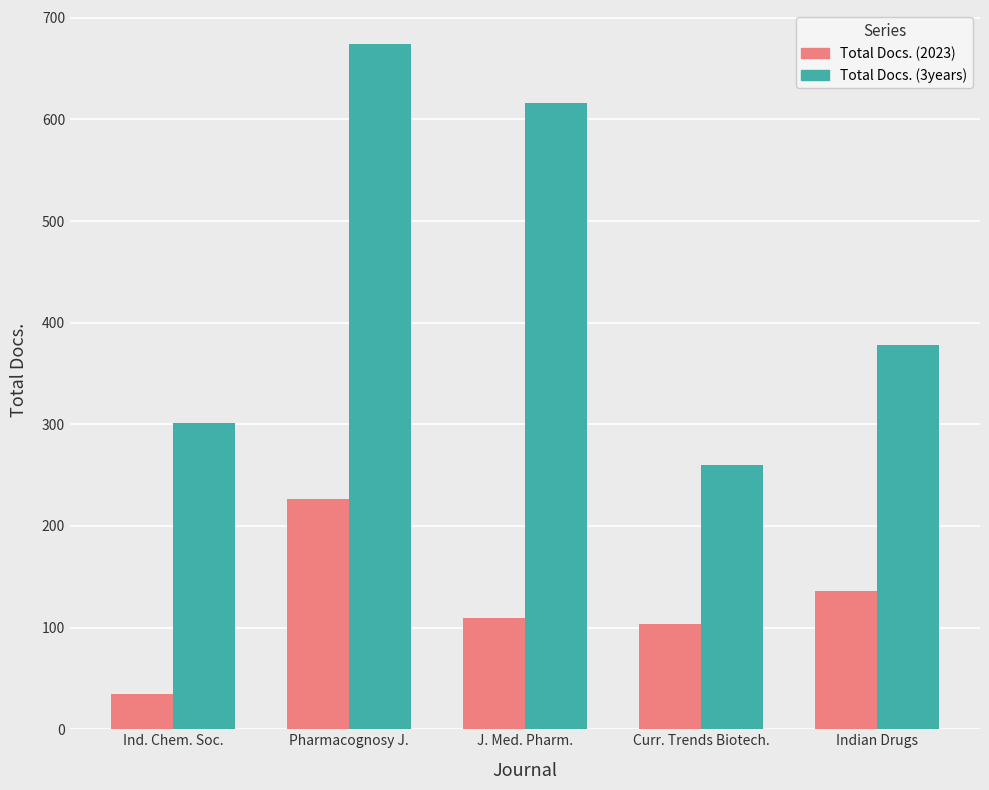

What value does the Total Docs. (2023) series have at Indian Drugs, to the nearest 5?

135